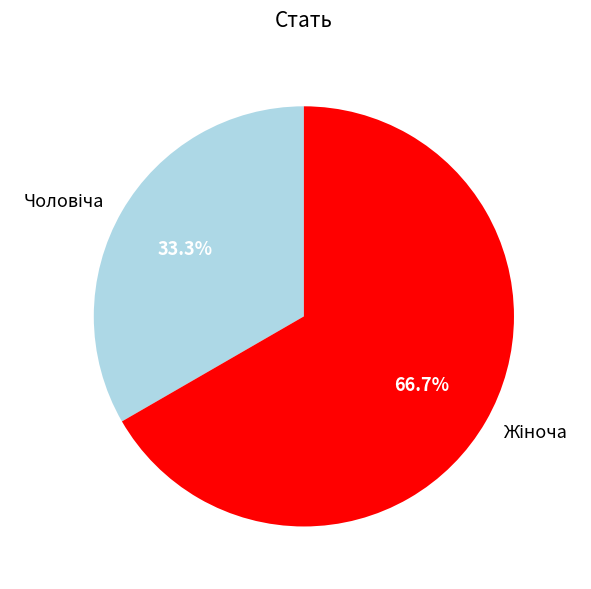

Is there a majority slice in this chart?

Yes